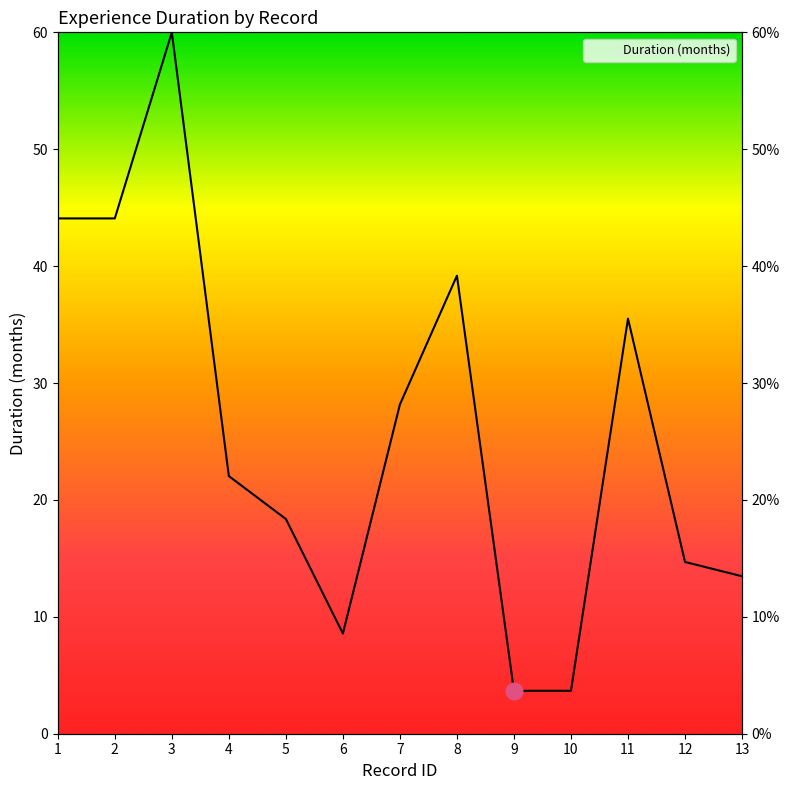

What is the value of the 1st point from the left?

44.1